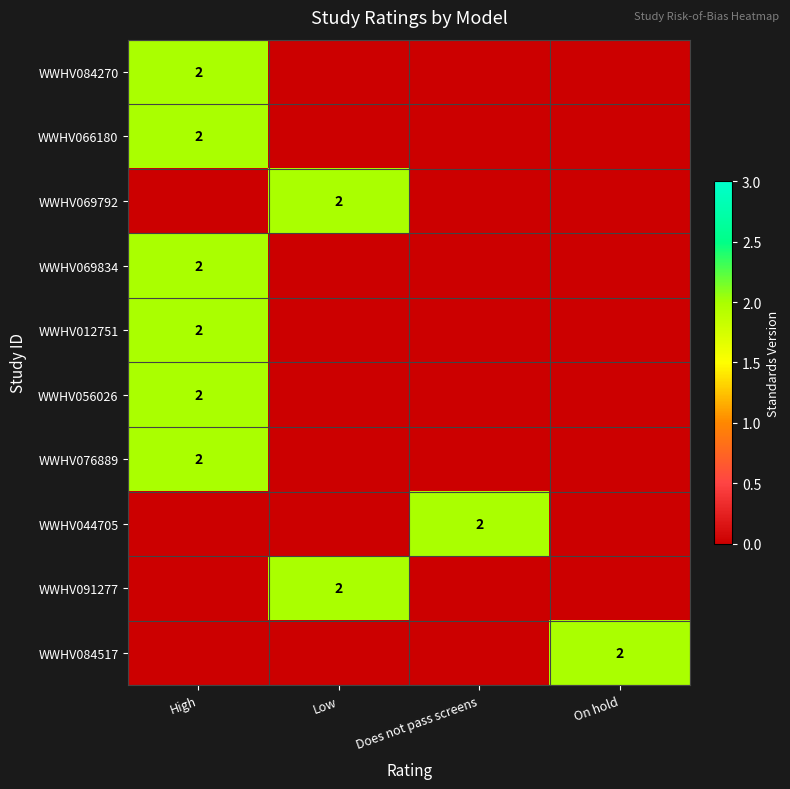

The value of WWHV012751 at High is 2. True or false?

True